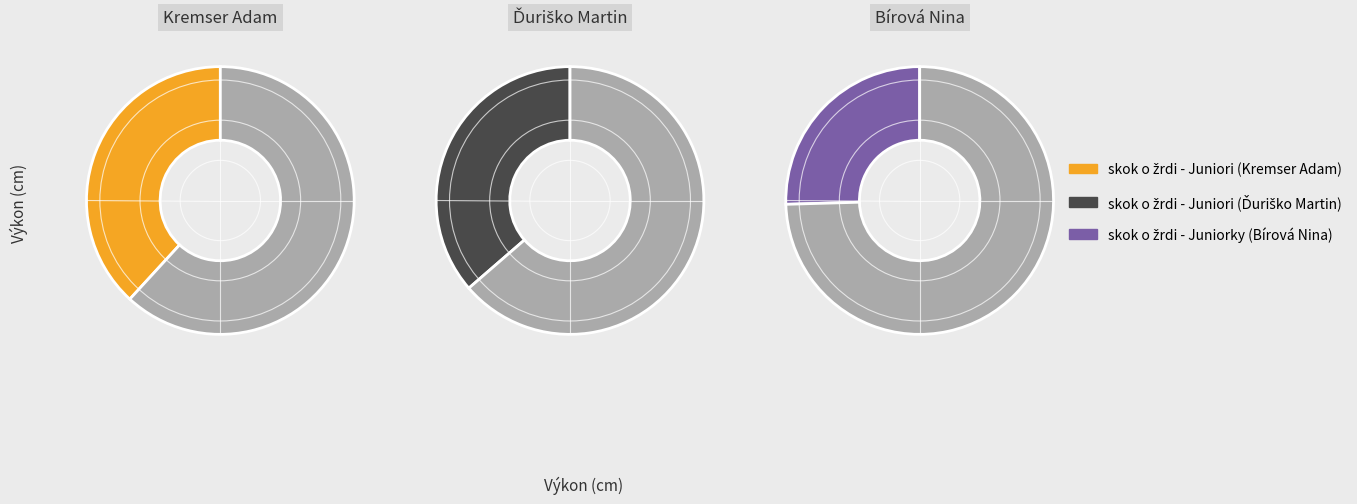

To the nearest percent, what percentage of the pie is skok o žrdi - Juniori (Ďuriško)?

36%